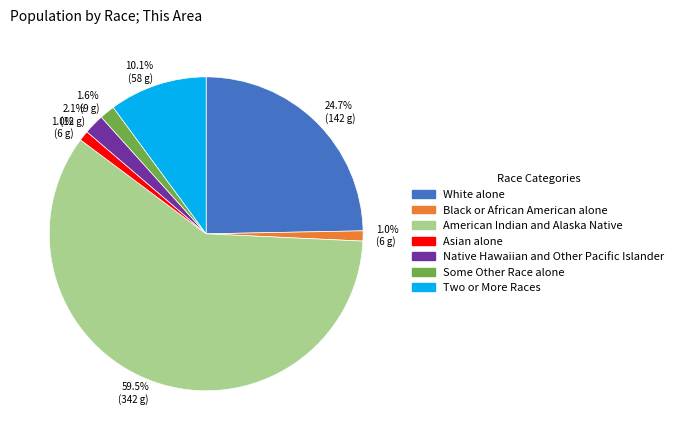

The Black or African American alone slice represents 12% of the pie. True or false?

False